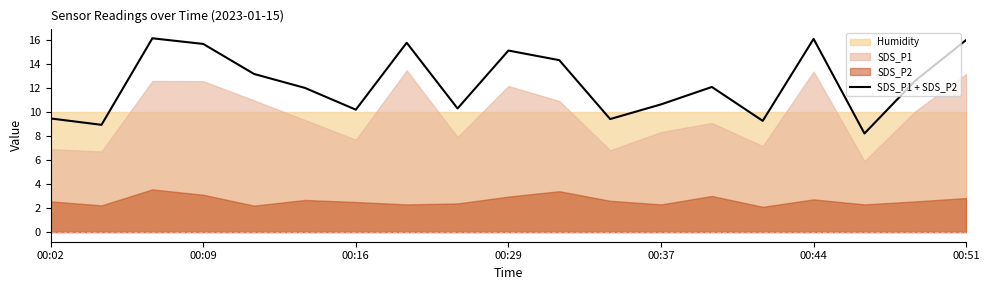

How many interior local peaks (higher than both neighbors) does the data have?

5